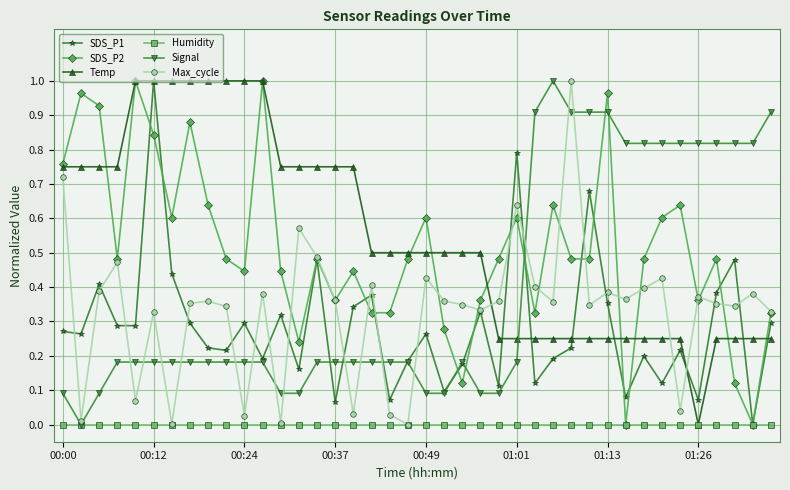

True or false: Signal and SDS_P2 intersect in this chart.

True